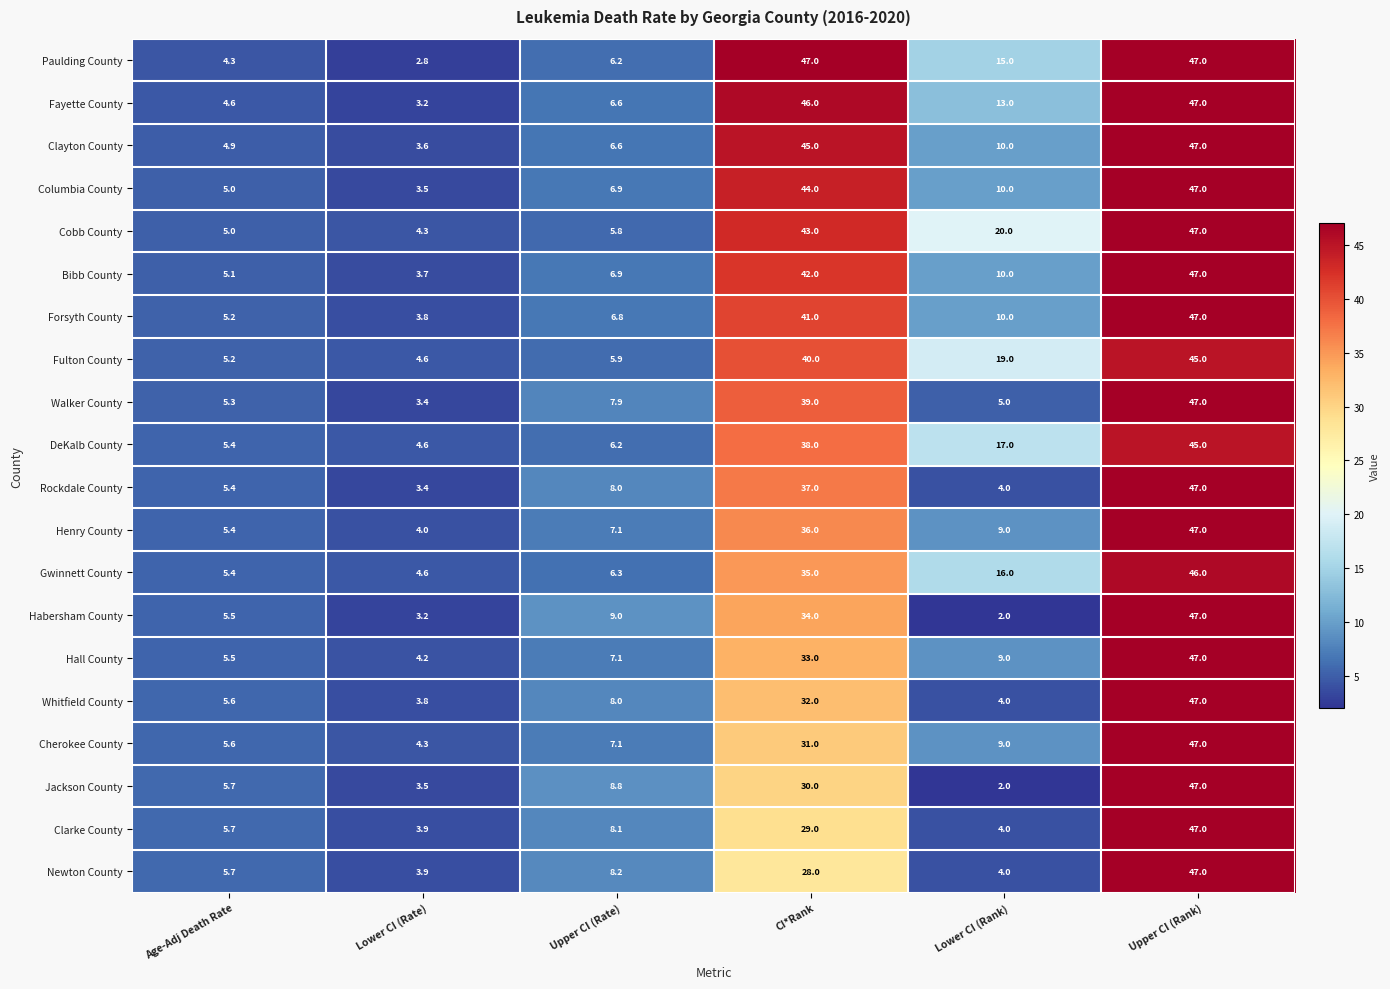

What is the difference between the Fulton County values at Upper CI (Rate) and Upper CI (Rank)?

39.1